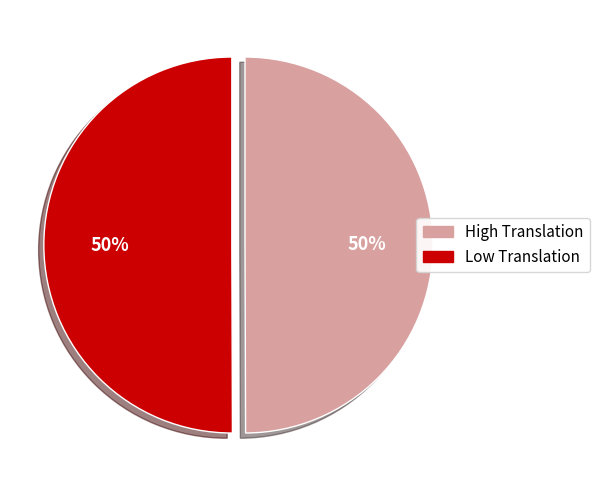

Do High Translation and Low Translation together represent more than half of the pie?

Yes